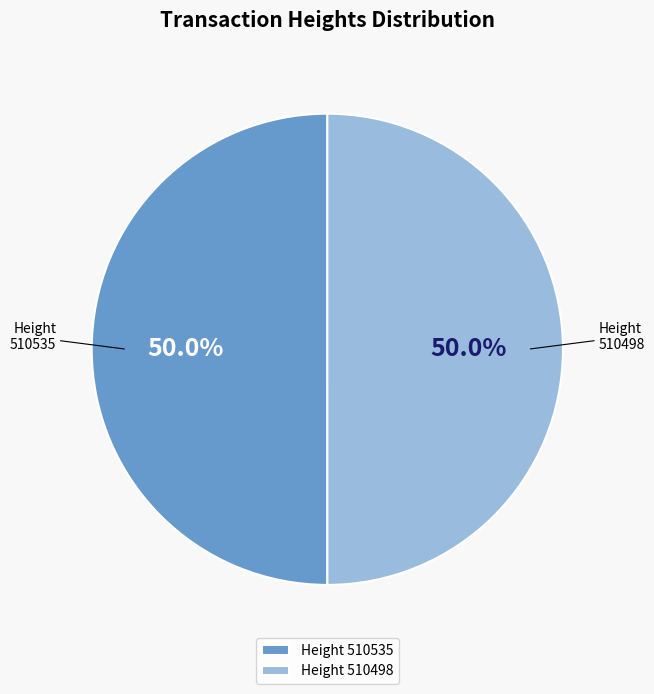

What is the ratio of the value at 510498 to the value at 510535?

1.0